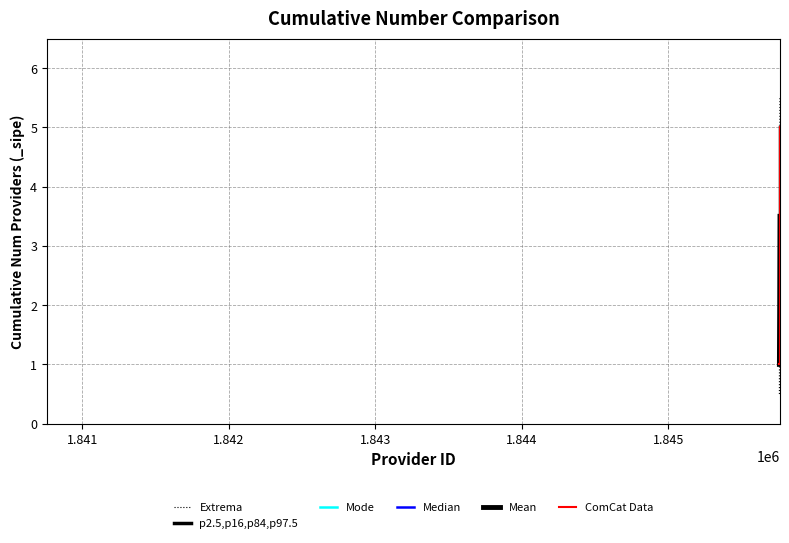

What is the value of the Mean point at the 2nd from the left?

1.5